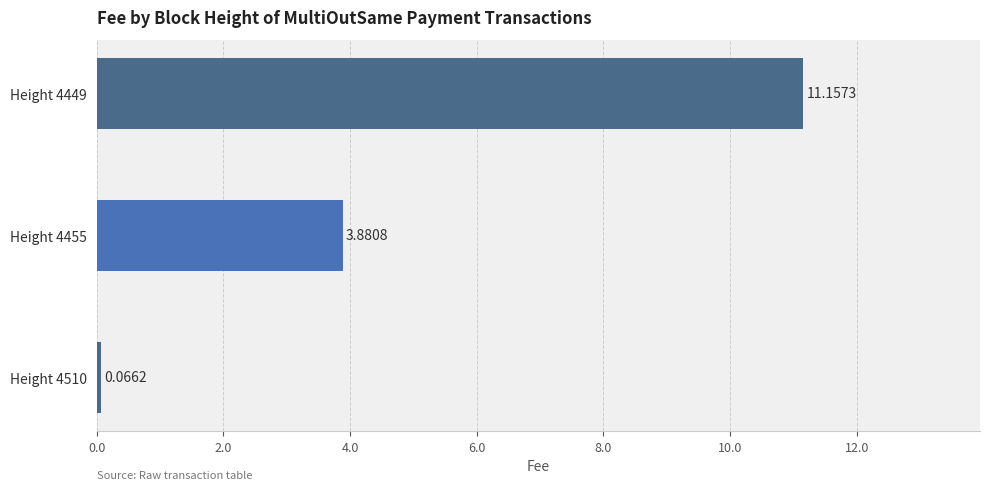

What is the difference between the maximum and minimum values?

11.1